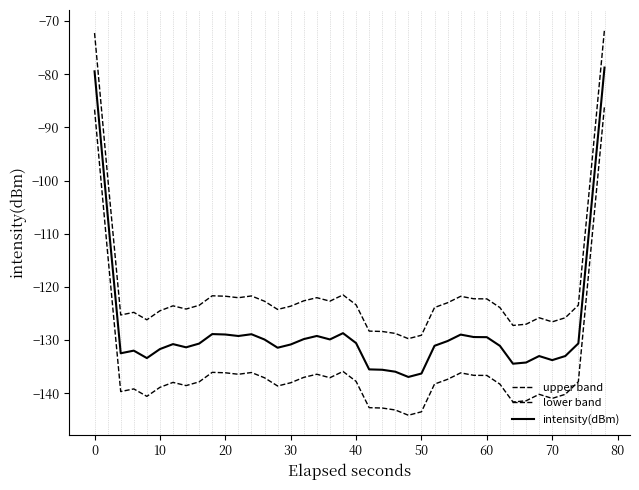

Is this an area chart (filled region under the line)?

No